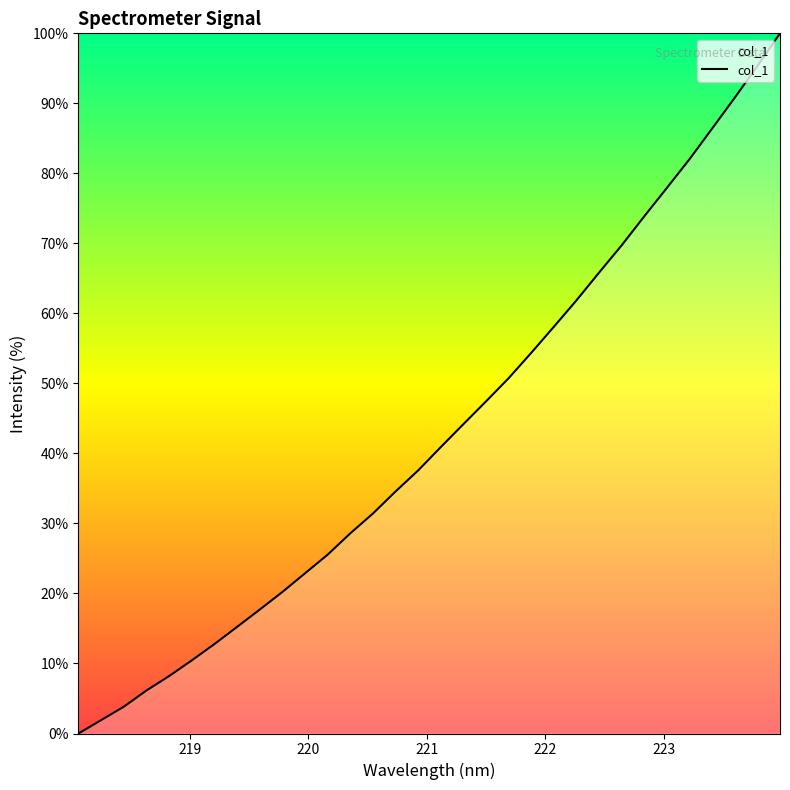

How many values are above zero?

31